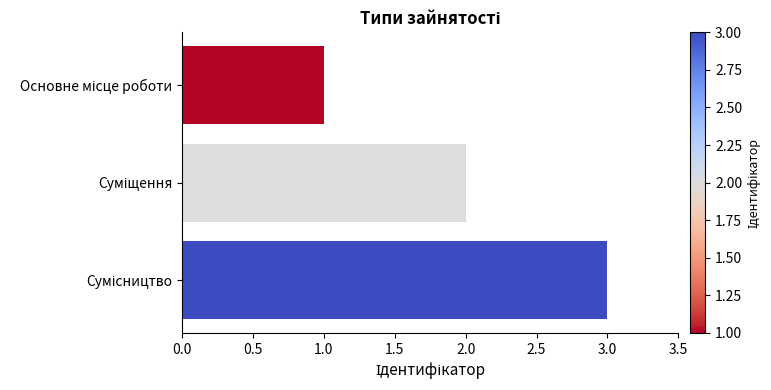

What is the maximum value shown in the chart?

3